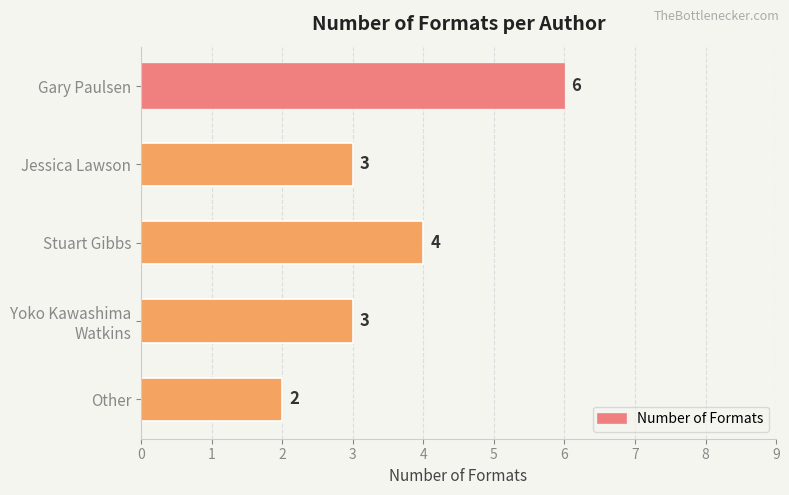

At which category does the chart reach its minimum across all series?

Other